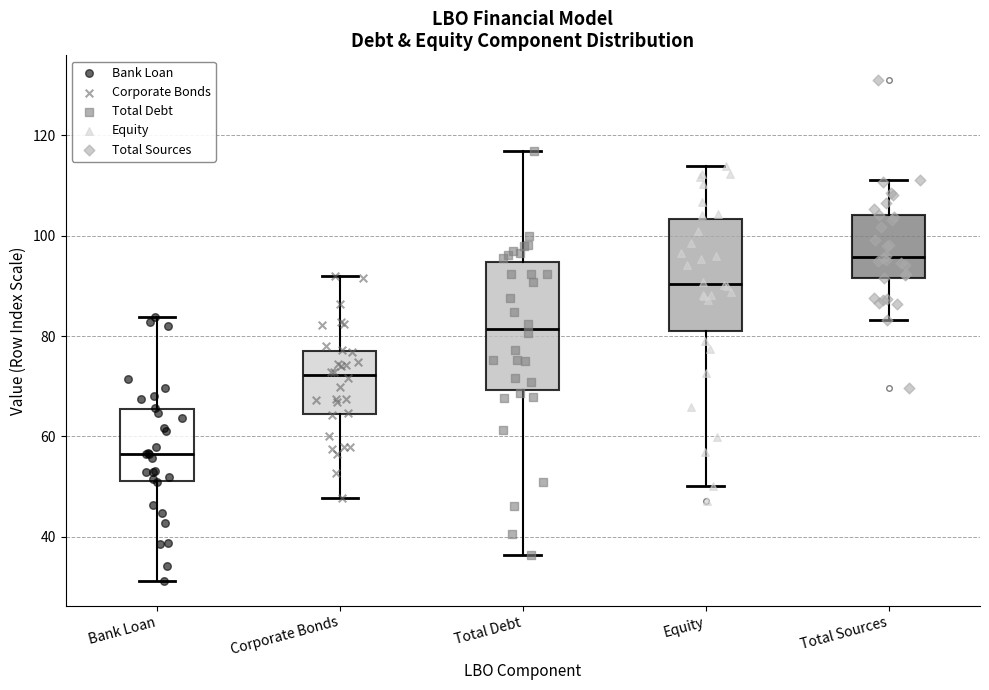

Which box is the tallest, from its lower edge to its upper edge?

Total Debt